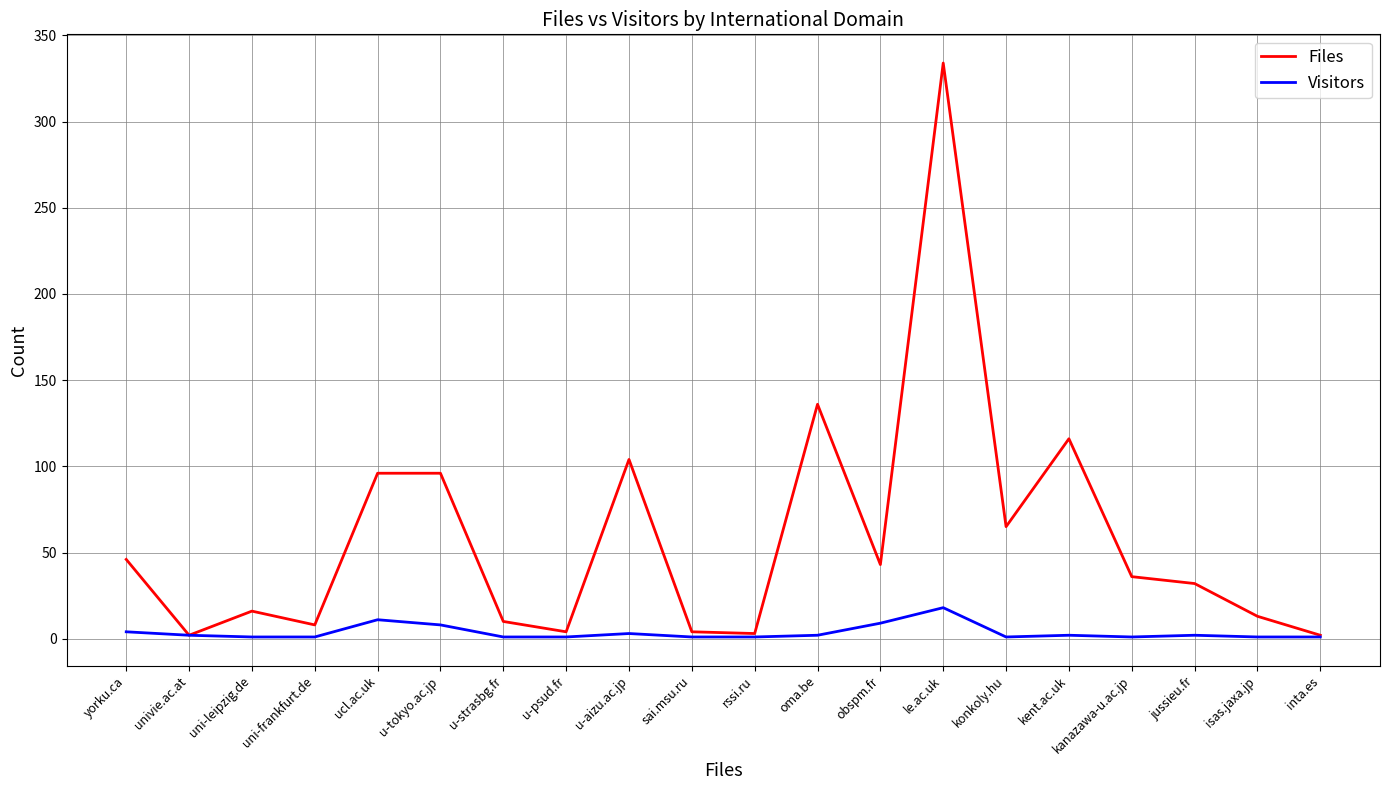

How many lines are shown in the chart?

2